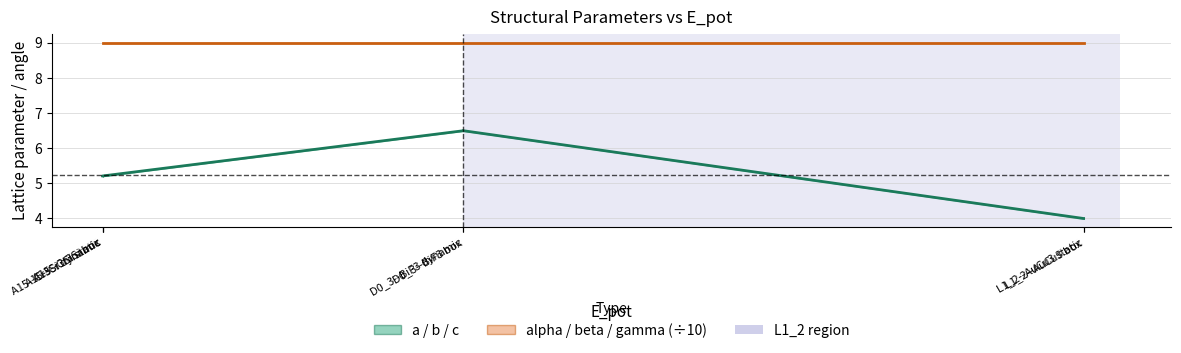

What are all the series names shown in the legend?

a / b / c, alpha / beta / gamma (÷10)